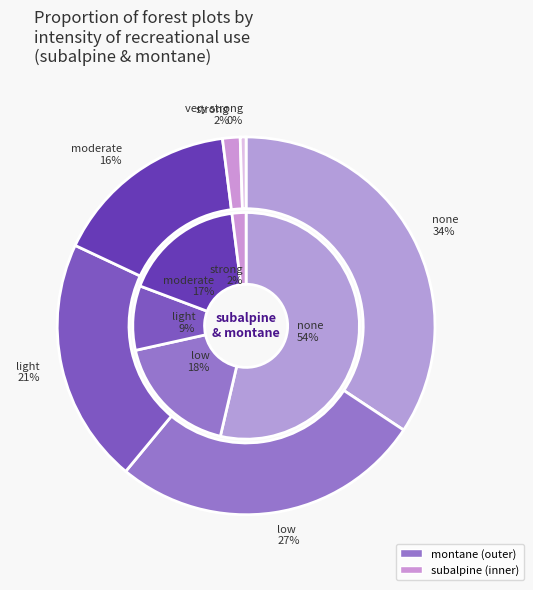

Combined, what portion of the pie is very strong and strong?

2.0%